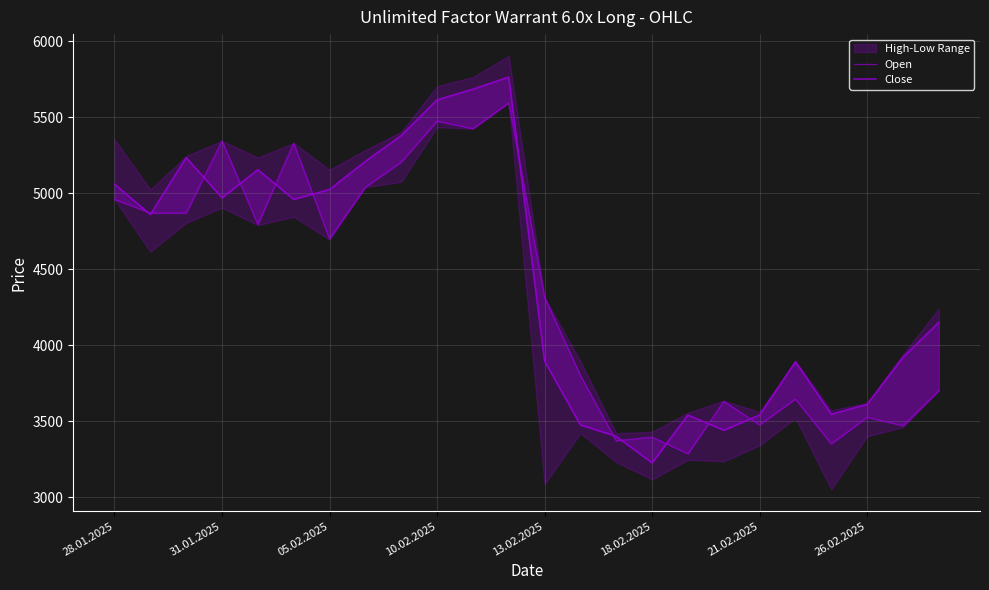

List the series in order of their overall mean, lowest first.

Open, Close